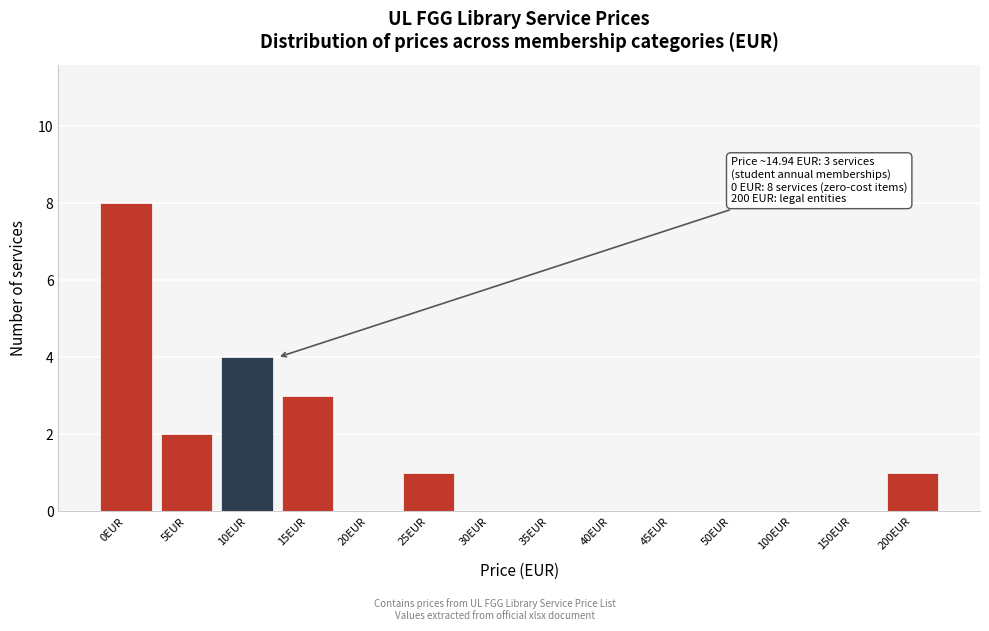

Reading left to right, what are all the values shown in this chart?

0EUR=8	5EUR=2	10EUR=4	15EUR=3	20EUR=0	25EUR=1	30EUR=0	35EUR=0	40EUR=0	45EUR=0	50EUR=0	100EUR=0	150EUR=0	200EUR=1